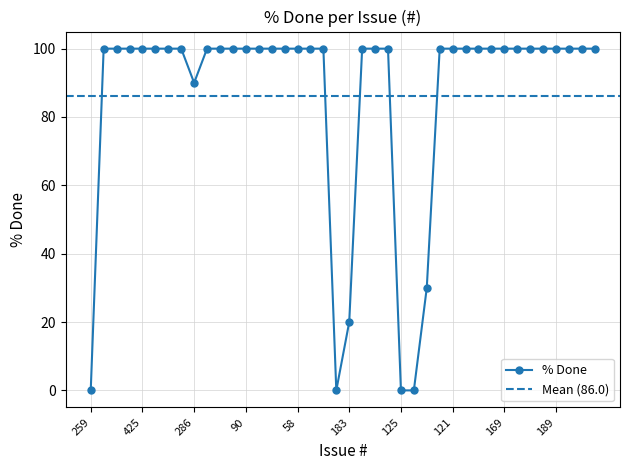

True or false: the data shows 100 at 425.

True